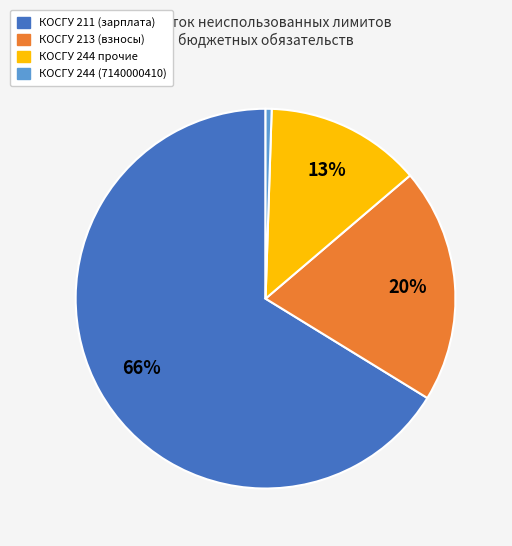

To the nearest percent, what is the average slice percentage?

25%